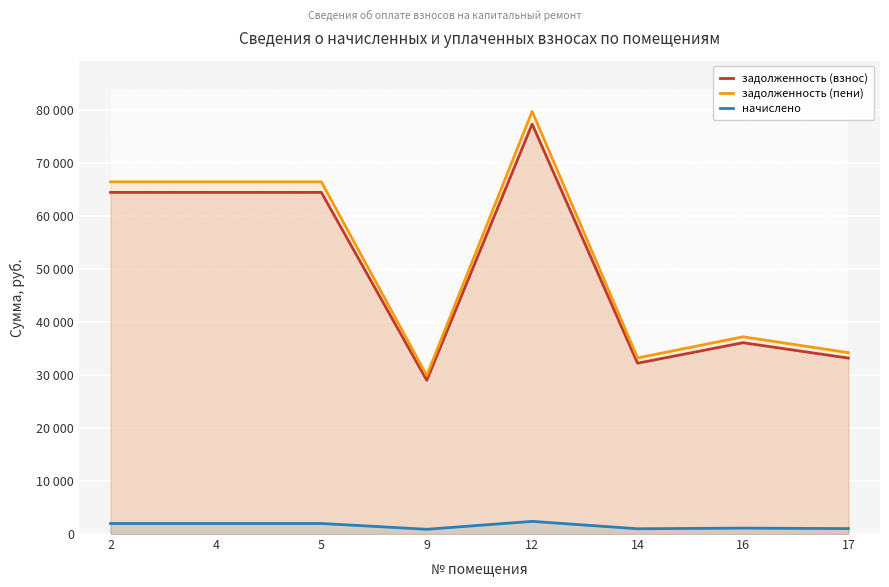

The задолженность (взнос) series shows 64476.0 at 2. True or false?

True